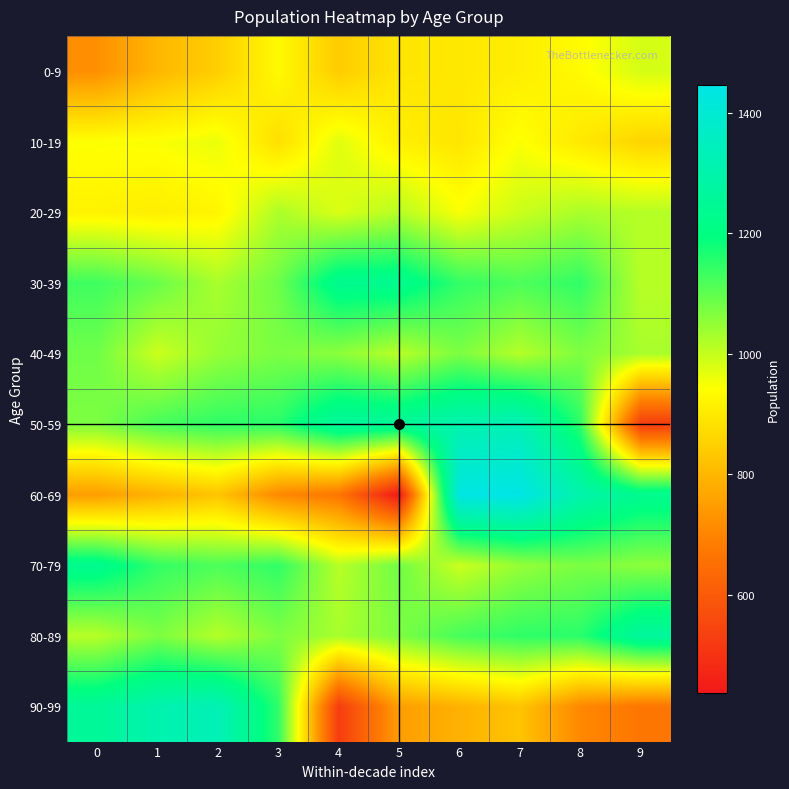

Which series has the largest range (max minus min)?

60-69